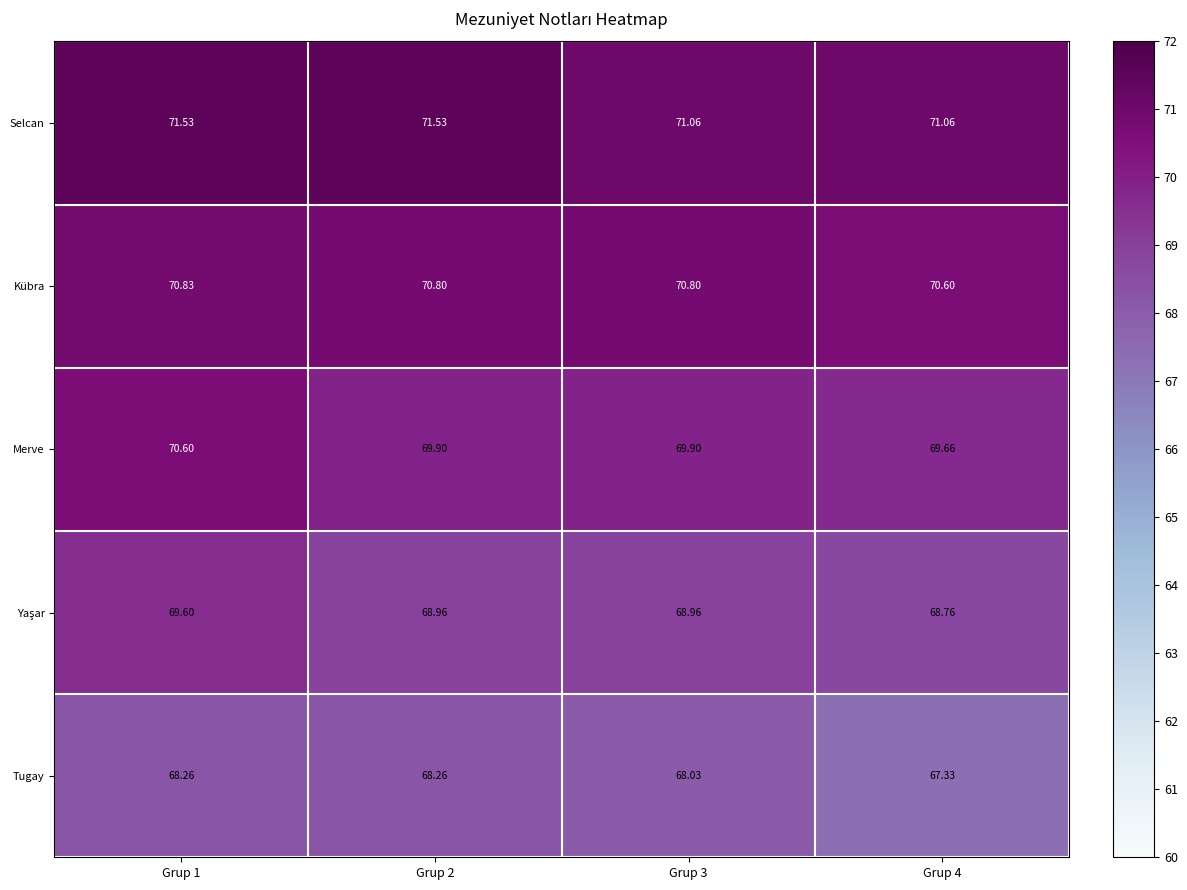

Which series has the largest total across all categories?

Selcan